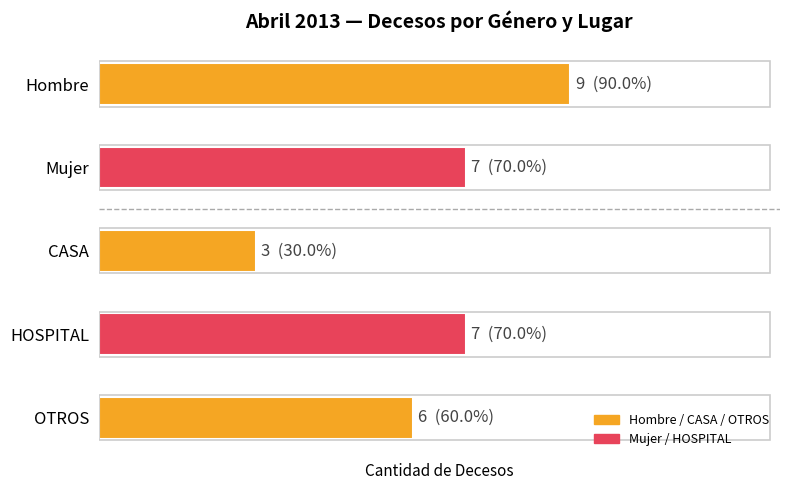

Does the chart contain any negative values?

No